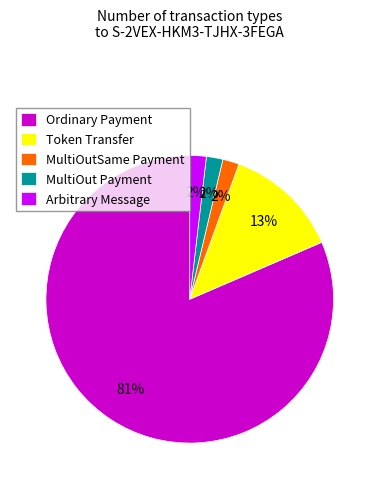

Combined, do Token Transfer and MultiOut Payment account for over 50%?

No